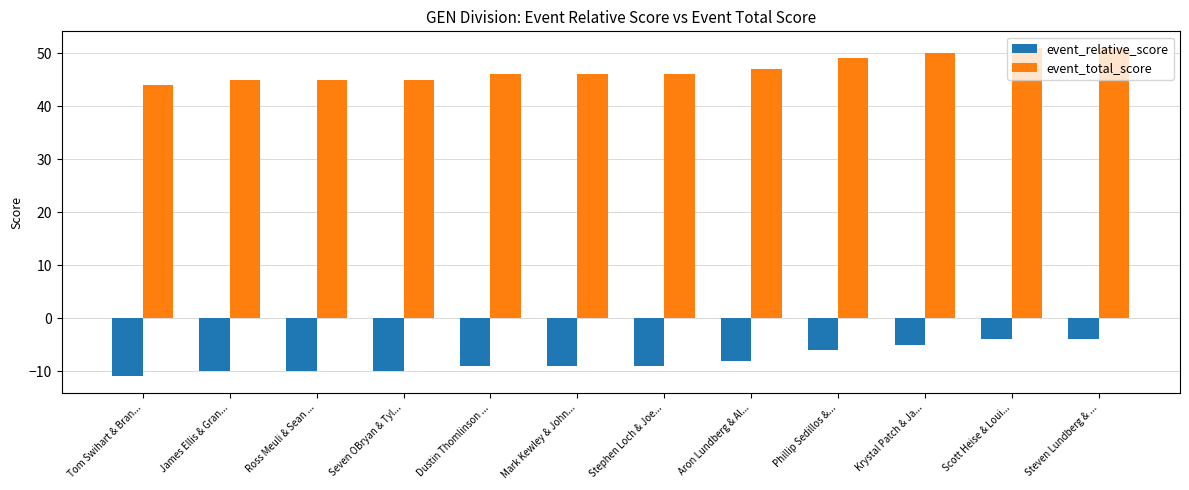

What is the total value across all series at Ross Meuli & Sean ...?

35